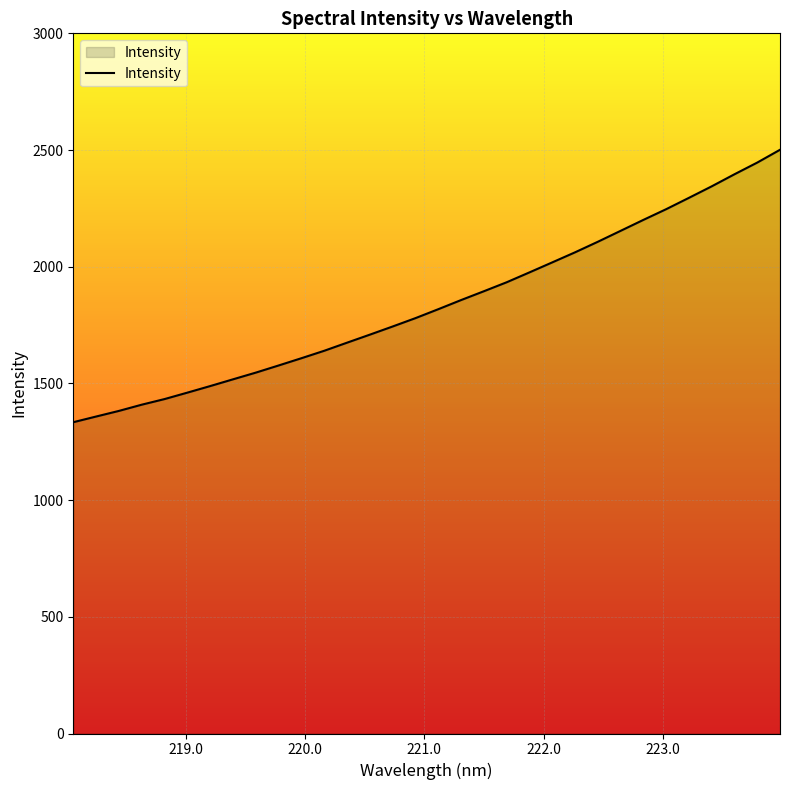

What is the maximum value shown in the chart?

2501.1